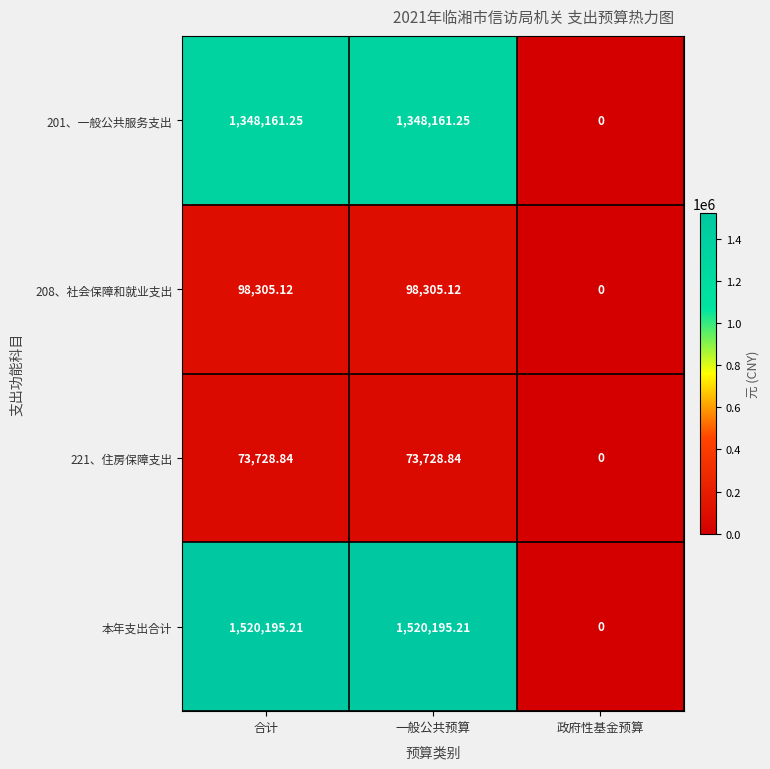

Which series has the largest total across all categories?

本年支出合计